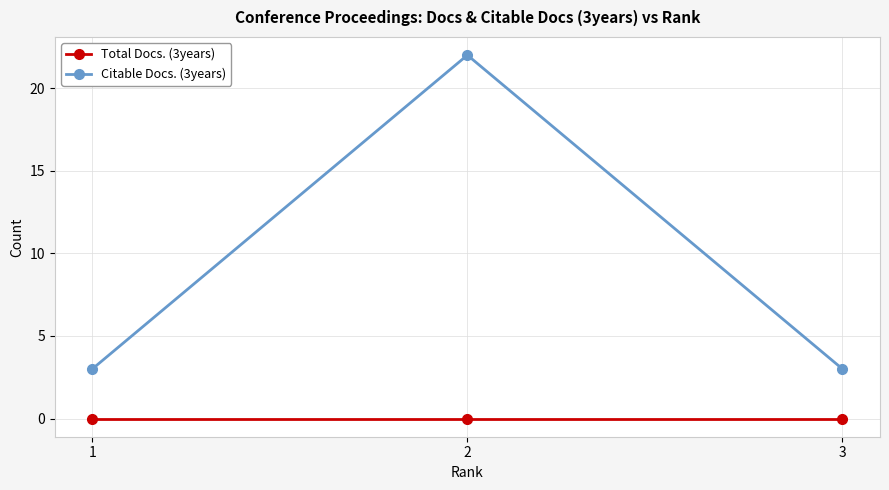

What is the maximum value shown in the chart?

22